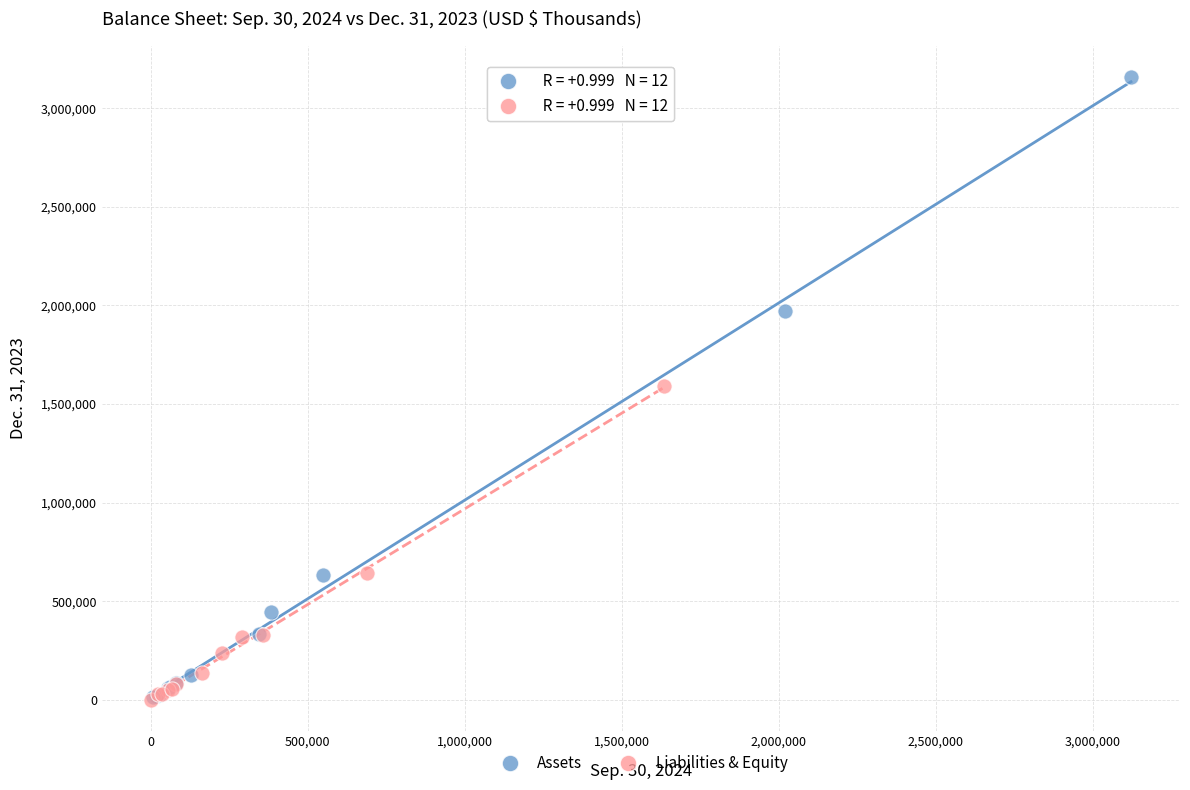

Which series reaches the maximum Y coordinate?

Assets